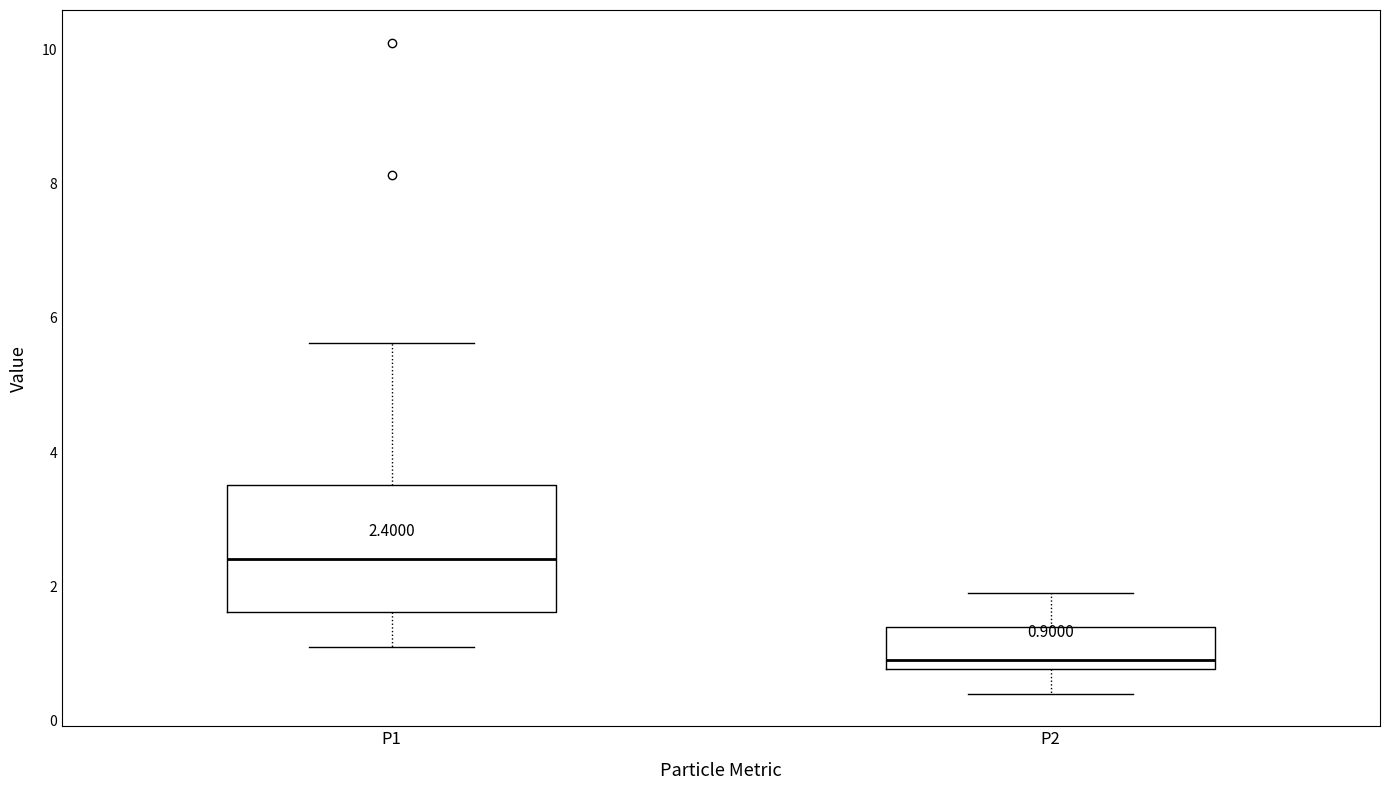

Which box is the tallest, from its lower edge to its upper edge?

P1